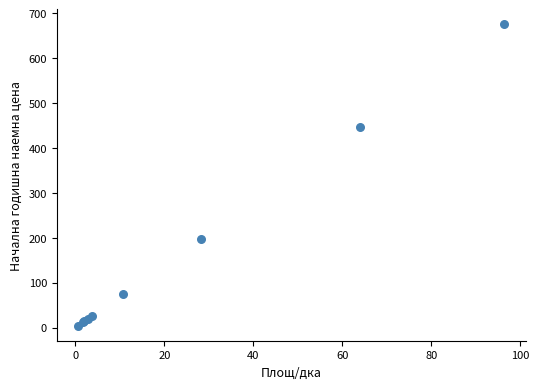

What Y value in the scatter plot is closest to 339?

447.8